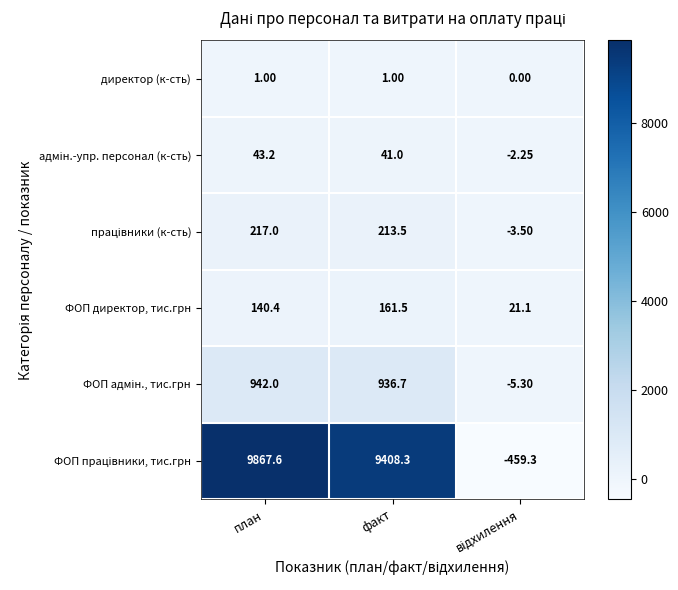

At which category is the sum across all series the highest?

план